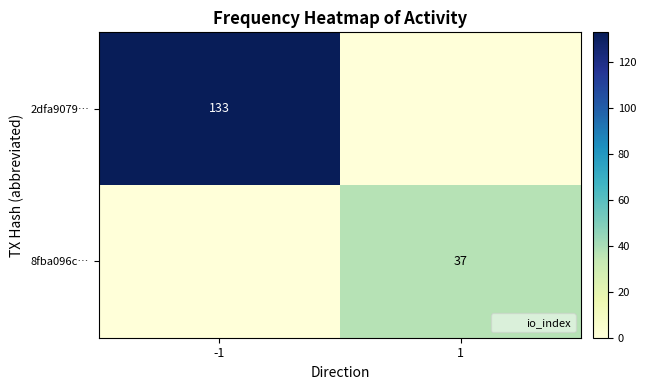

What is the difference between the highest and lowest values at -1?

133